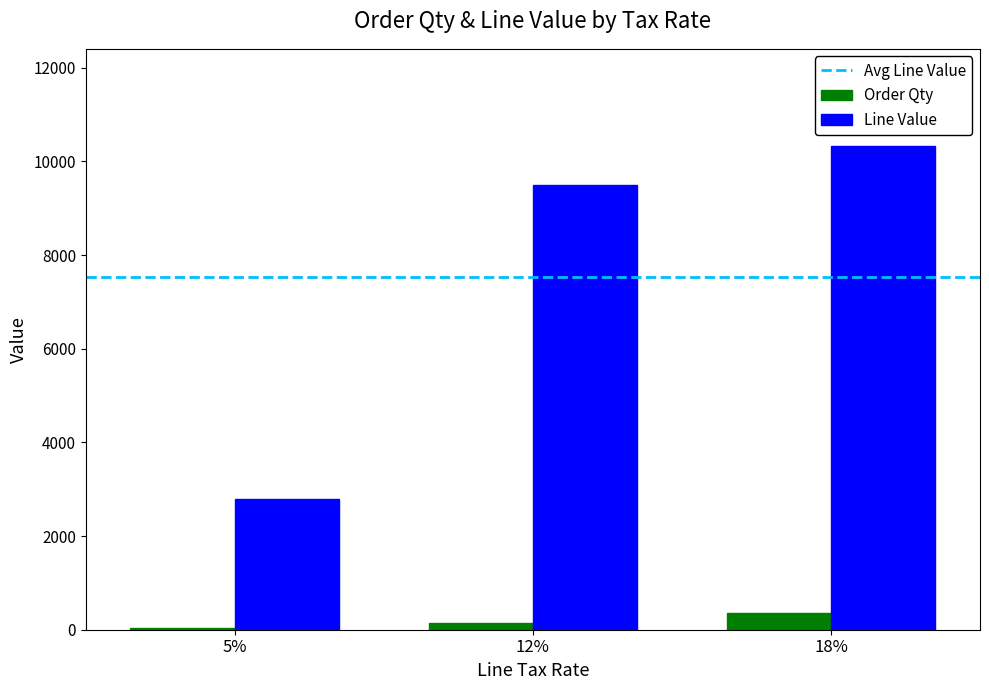

Is the value of Line Value at 5% greater than the value of Order Qty at 18%?

Yes